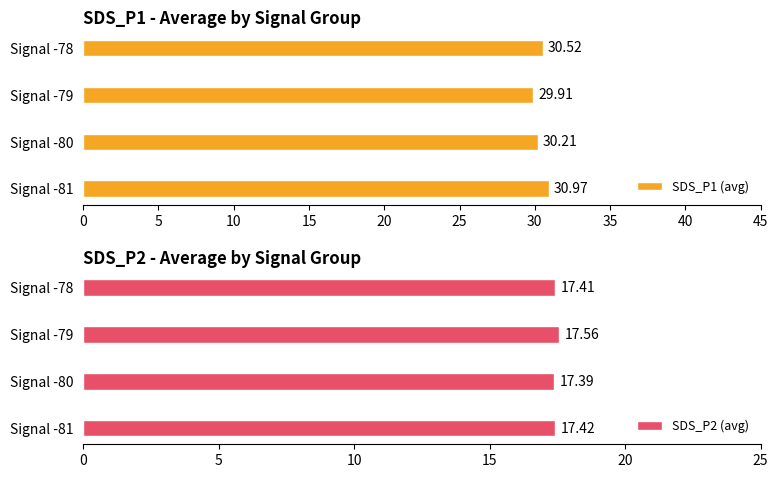

What value does the SDS_P1 (avg) series have at Signal -81?

31.0